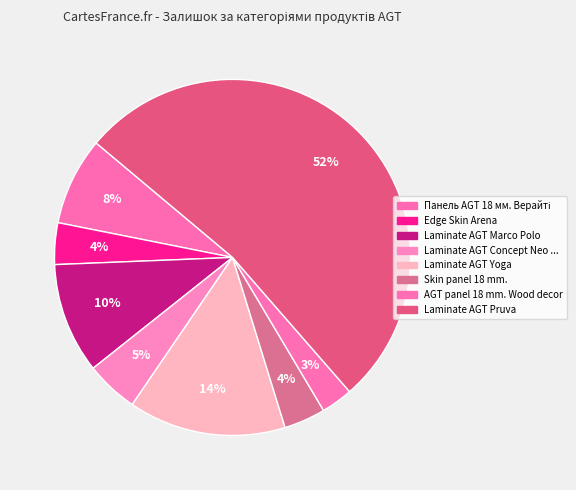

How many segments does this pie chart have?

8